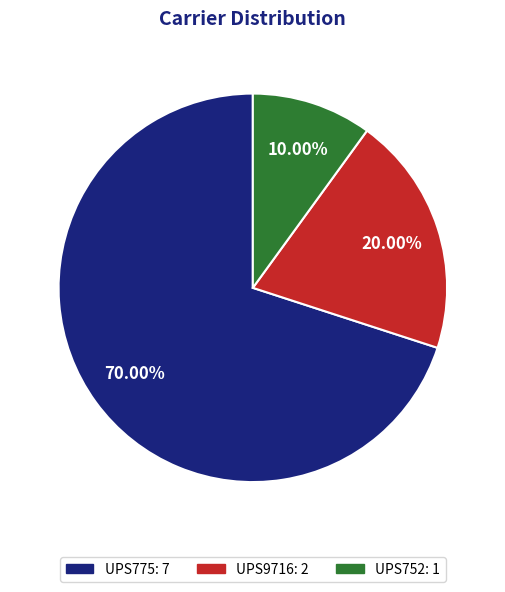

Which category has the biggest portion of the pie?

UPS775